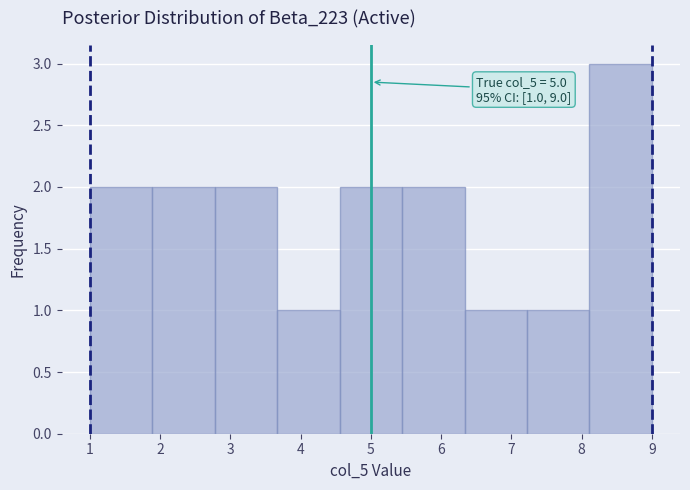

Which range on the x-axis has the tallest bar?

8.1 to 9.0